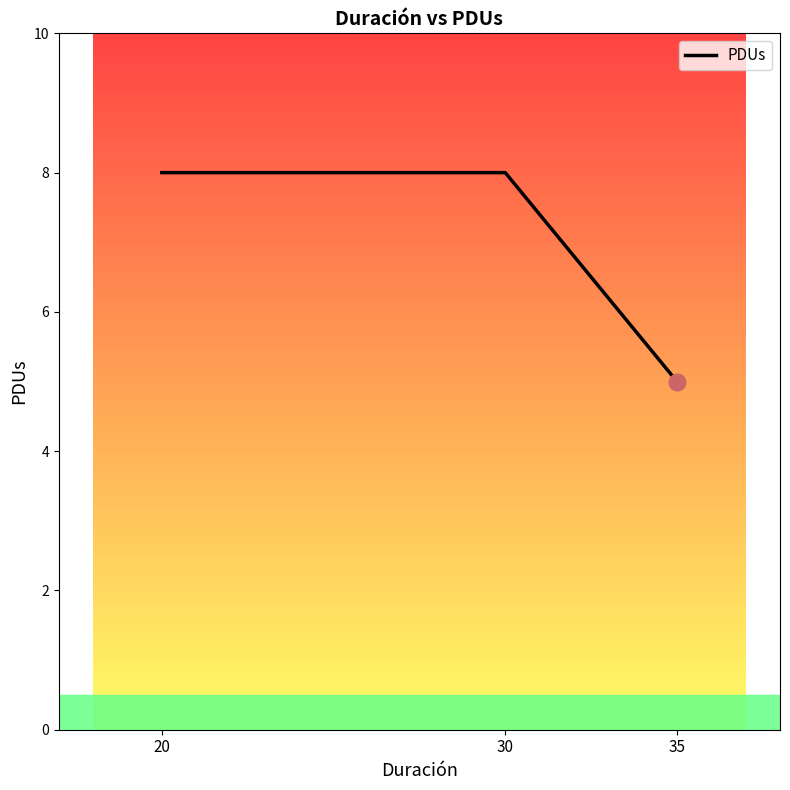

Which has a higher value, 35 or 20?

20